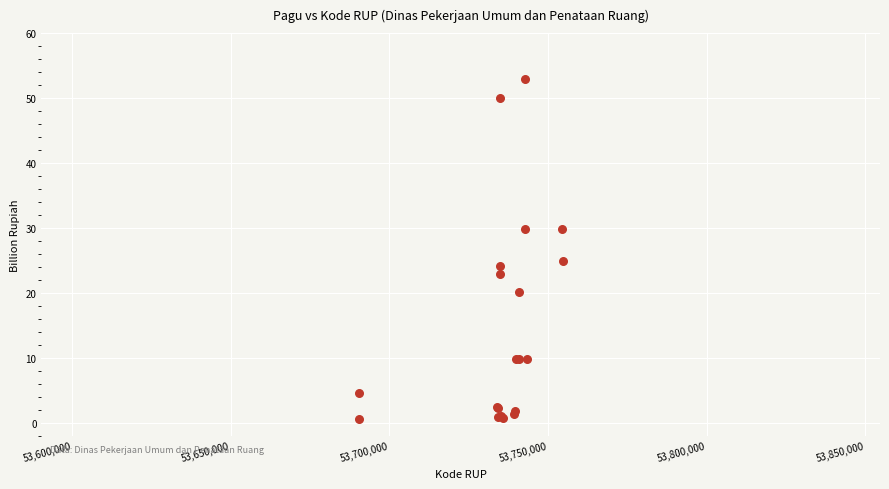

What Y value in the scatter plot is closest to 26?

24.9